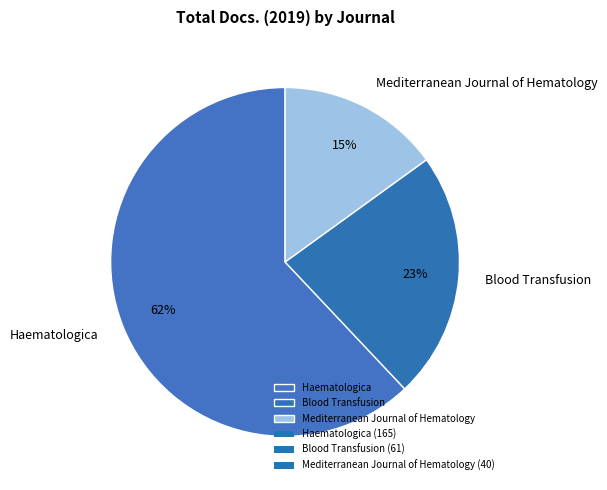

Do Haematologica and Blood Transfusion together represent more than half of the pie?

Yes